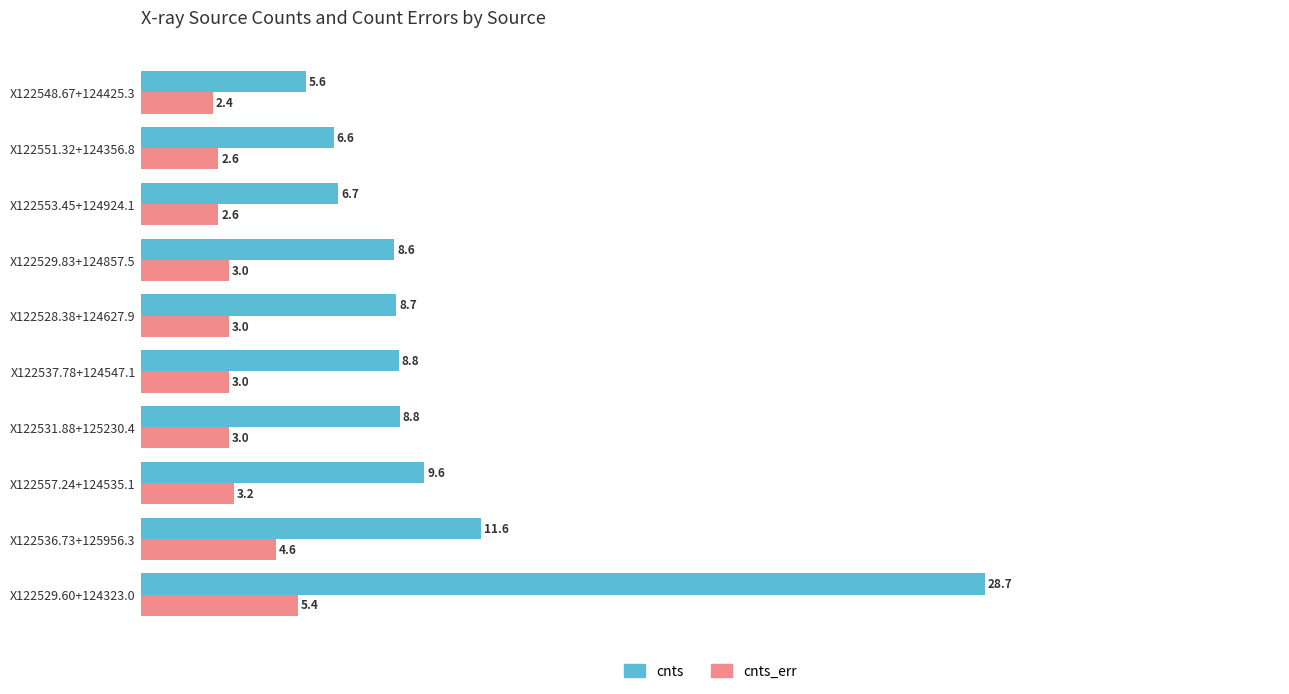

True or false: cnts has a value of 8.8 at X122551.32+124356.8.

False